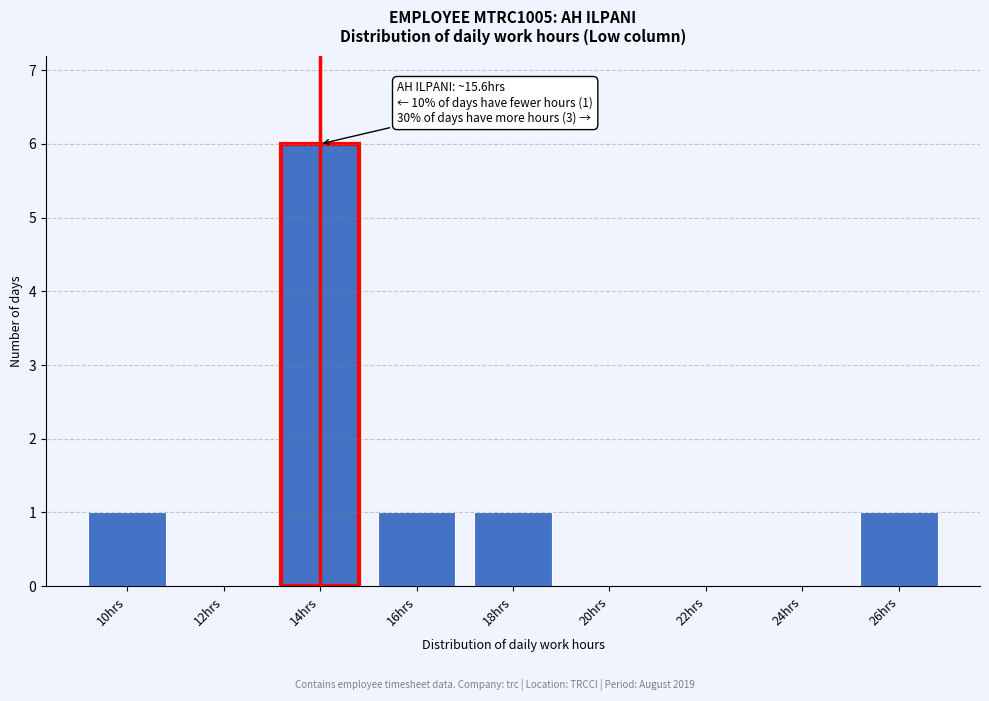

Reading left to right, transcribe all the data shown in this chart.

10hrs=1	12hrs=0	14hrs=6	16hrs=1	18hrs=1	20hrs=0	22hrs=0	24hrs=0	26hrs=1